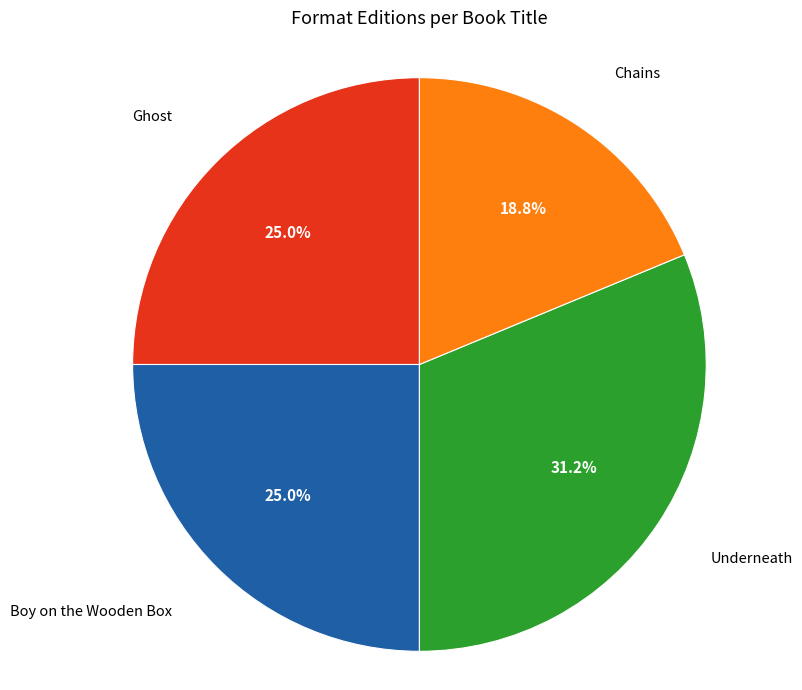

Is there a majority slice in this chart?

No